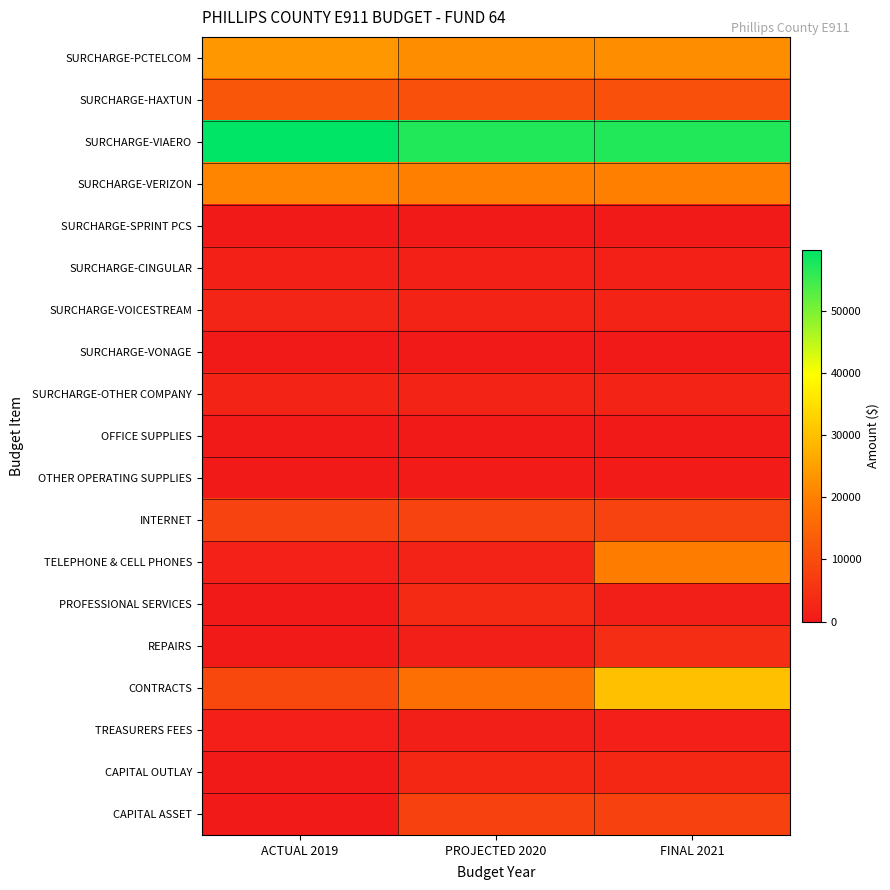

How many categories are shown in the chart?

3